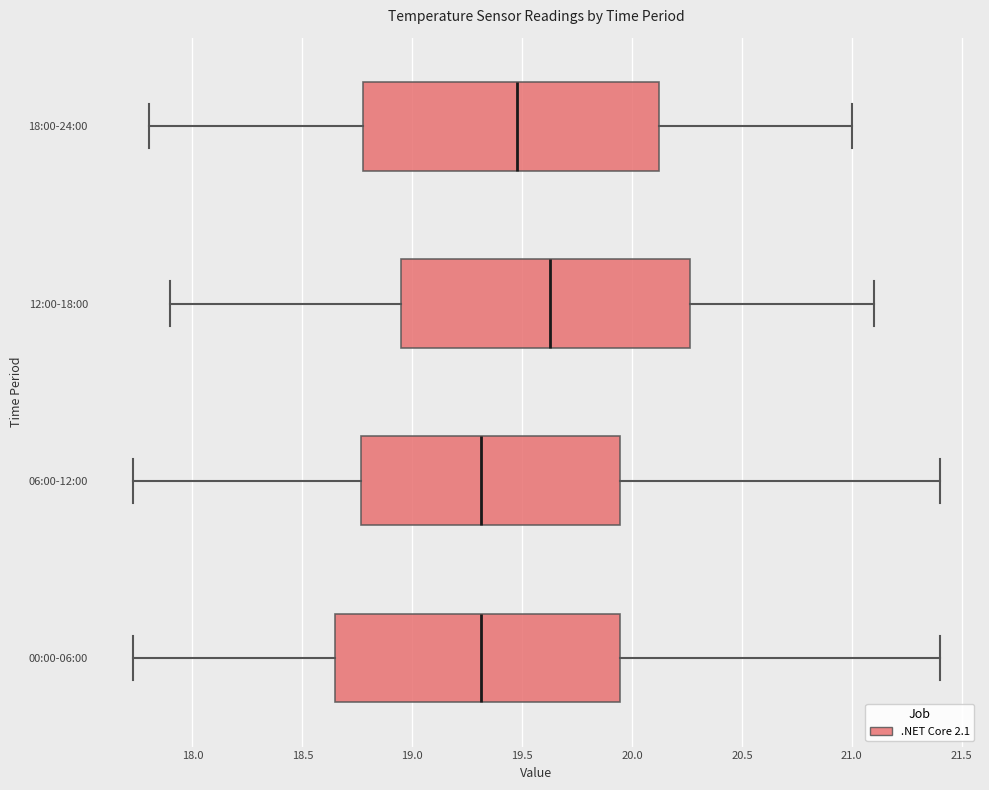

Reading bottom to top, read every box against the x-axis: the position of its median line, the range the box covers, and the ends of its whiskers. The values are not printed on the chart, so give them approximately, as read against the axis.

00:00-06:00: median 19.30, box 18.65 to 19.95, whiskers 17.75 to 21.40
06:00-12:00: median 19.30, box 18.75 to 19.95, whiskers 17.75 to 21.40
12:00-18:00: median 19.65, box 18.95 to 20.25, whiskers 17.90 to 21.10
18:00-24:00: median 19.50, box 18.80 to 20.15, whiskers 17.80 to 21.00